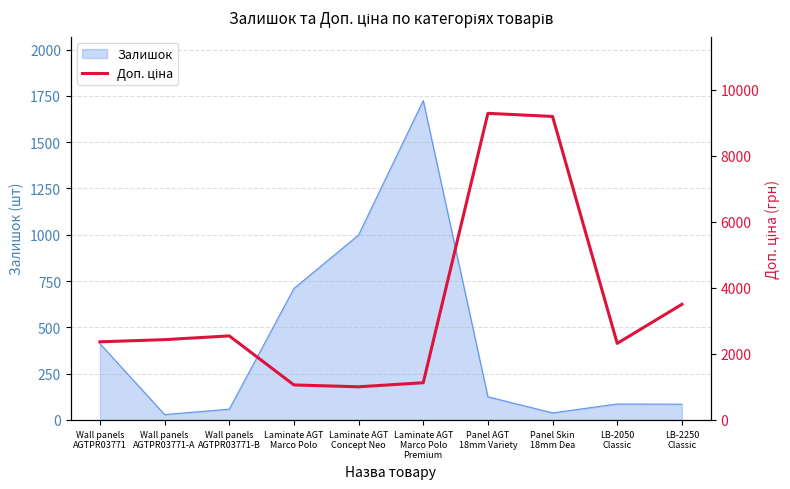

Does the chart have visible grid lines?

Yes